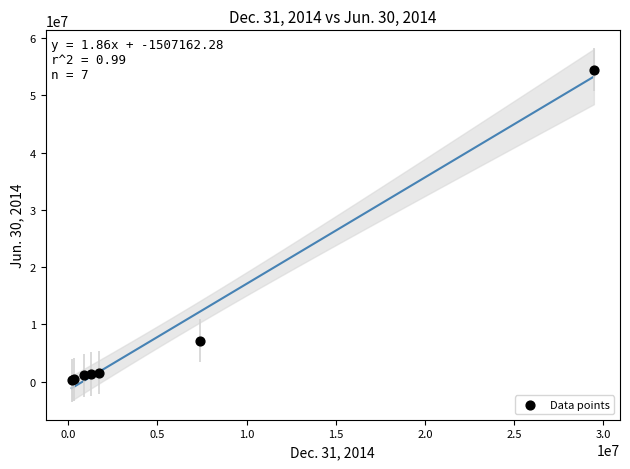

What Y value in the scatter plot is closest to 27351148?

7173000